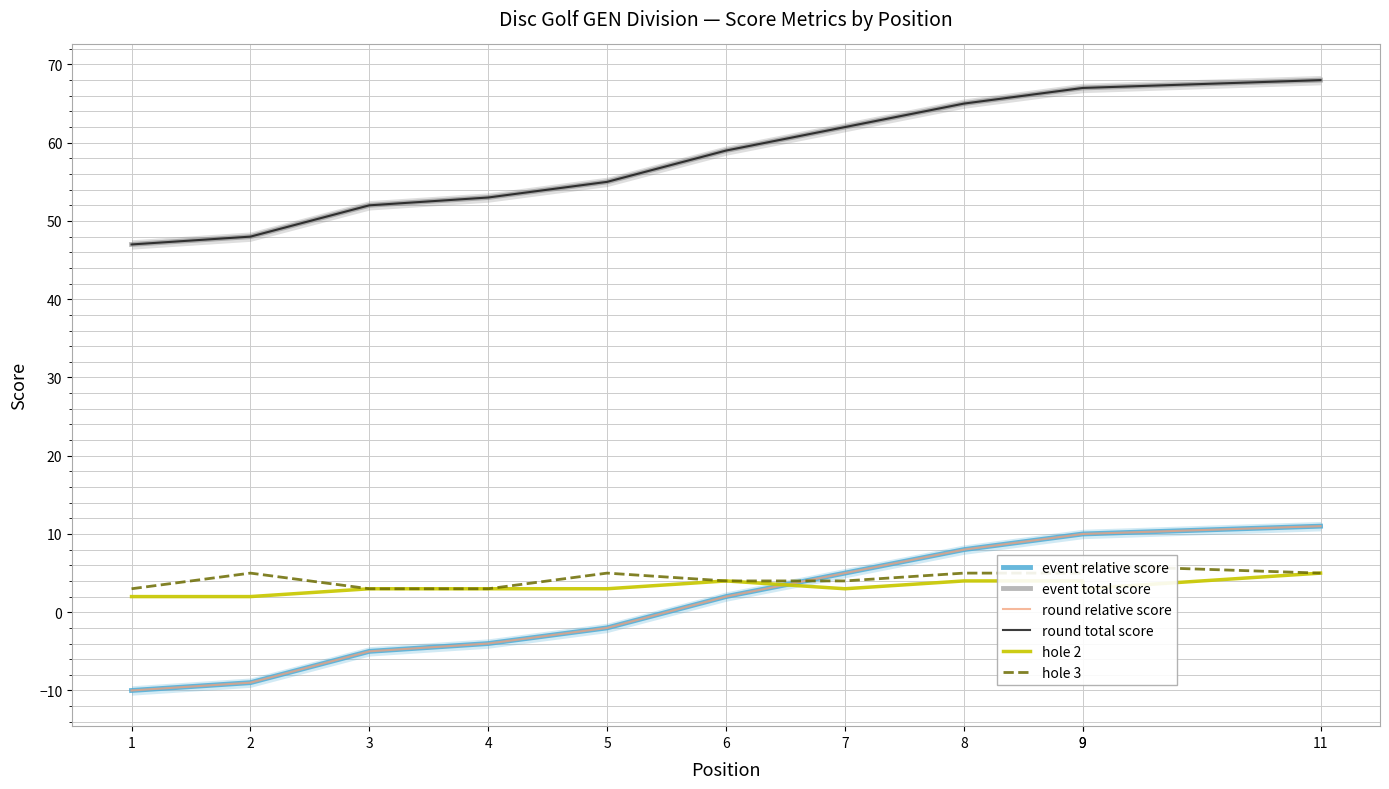

Between 1 and 8, which series saw the biggest shift?

event relative score